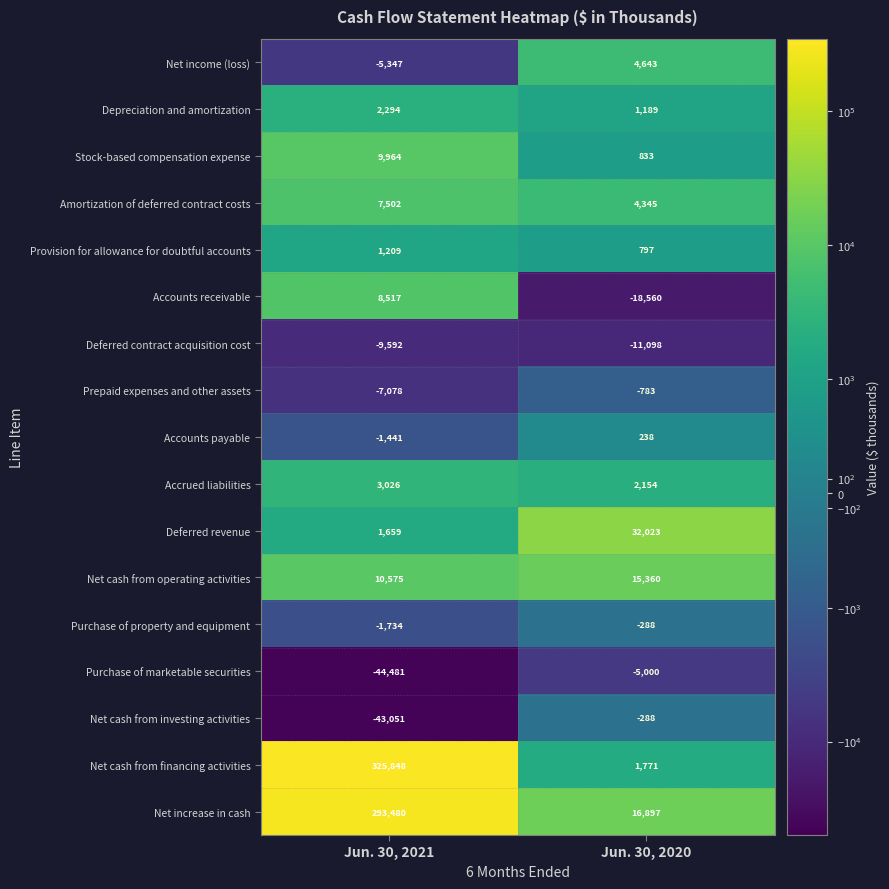

Which series has the largest range (max minus min)?

Net cash from financing activities